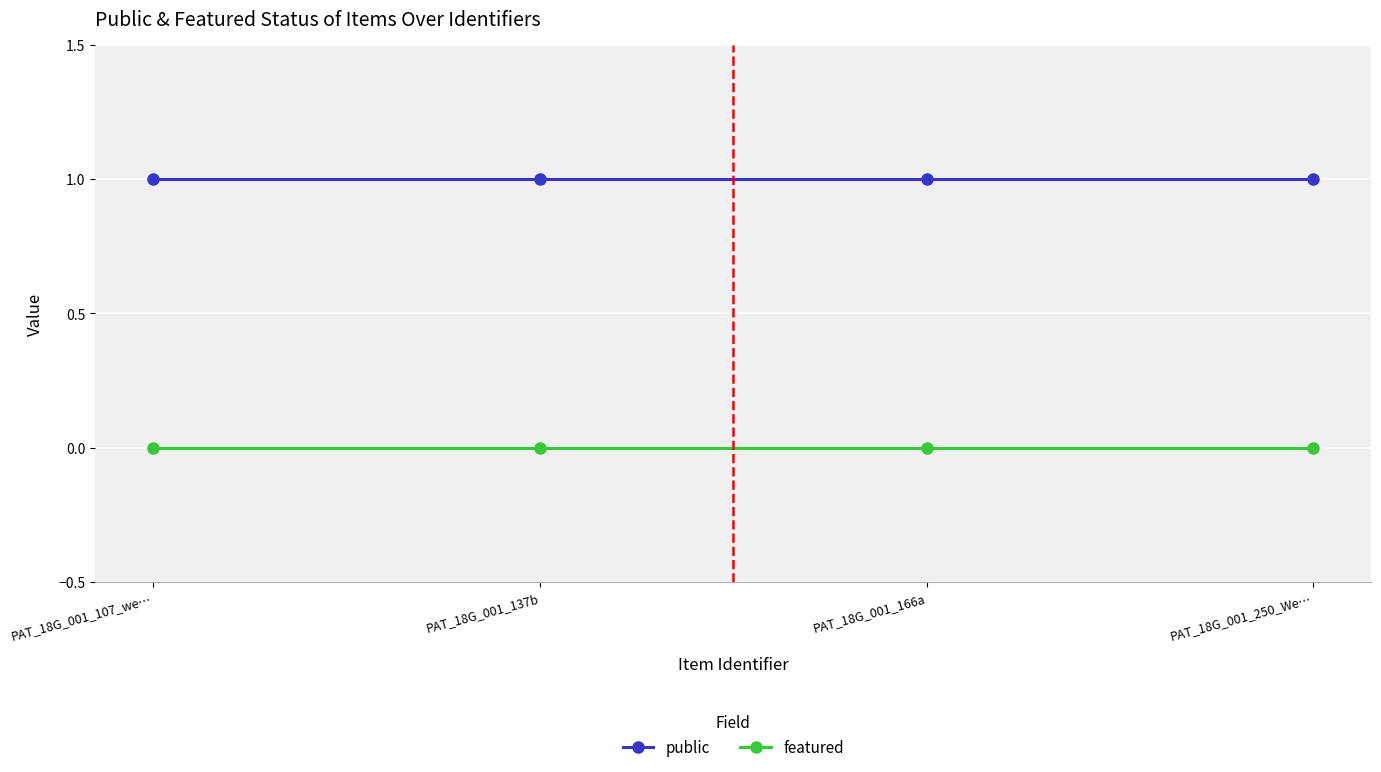

Is the value of public at PAT_18G_001_107_we… greater than the value of featured at PAT_18G_001_107_we…?

Yes